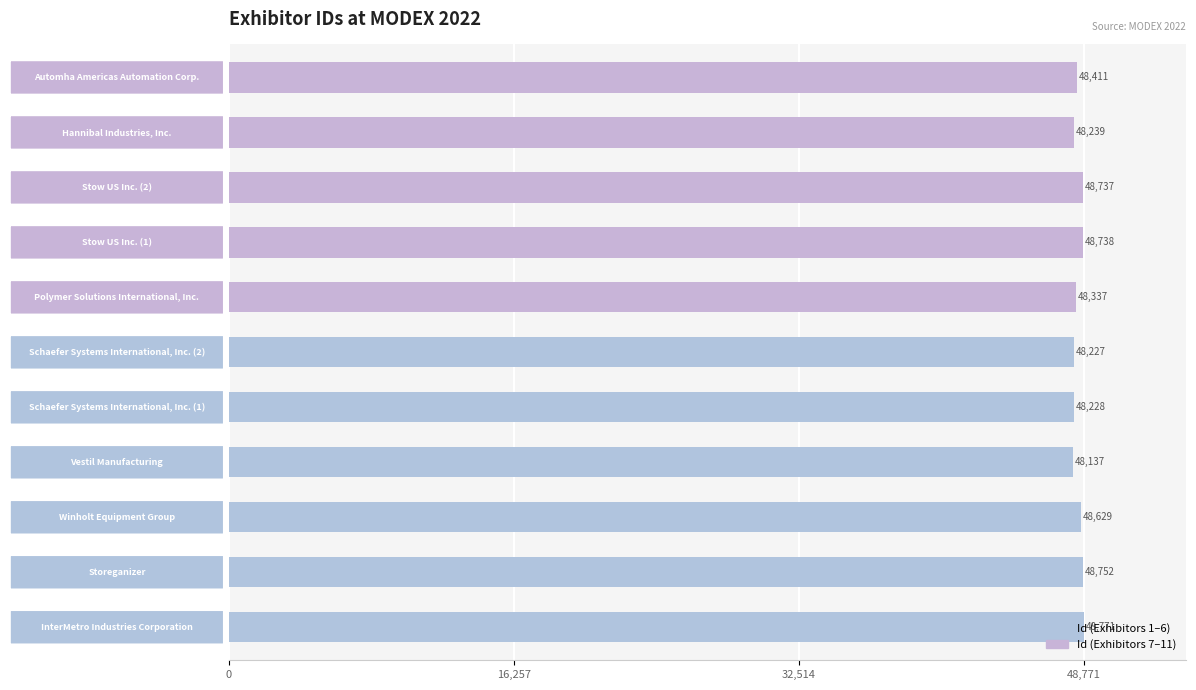

What is the smallest value displayed?

48137